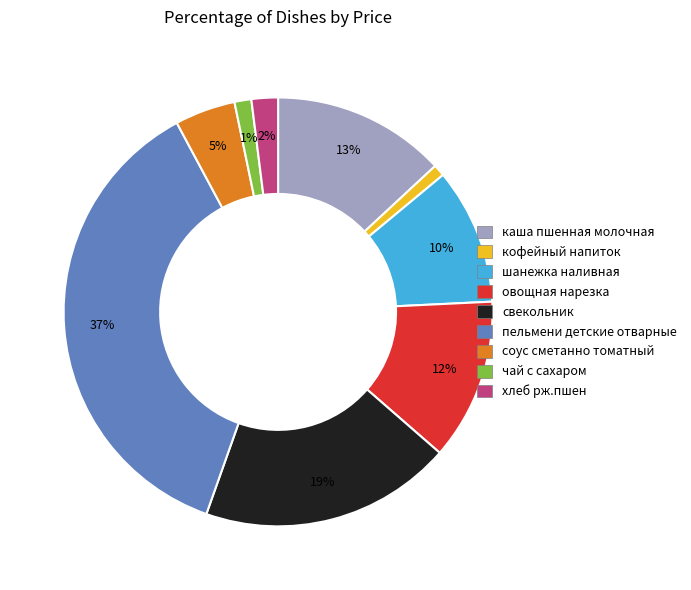

Does any single category account for the majority?

No